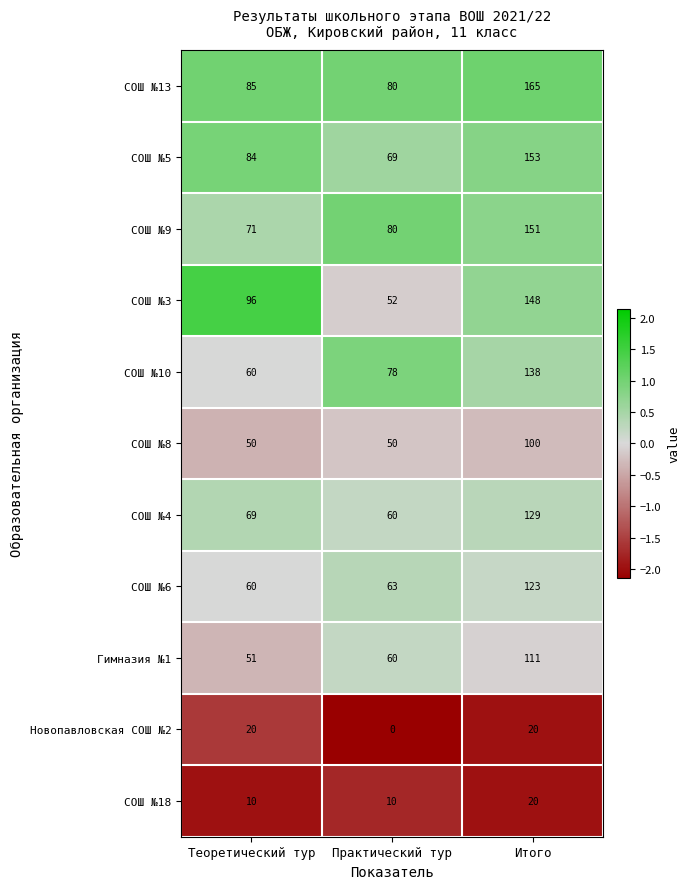

At which category is the sum across all series the highest?

Итого